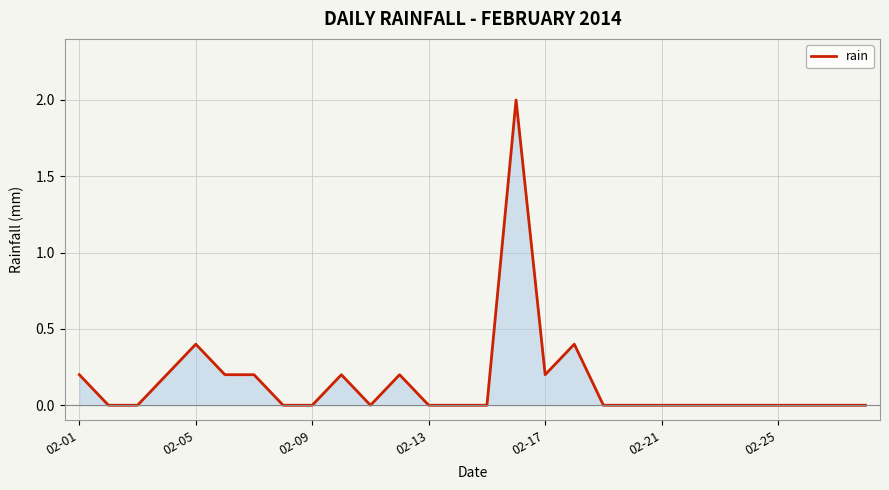

What is the greatest value displayed?

2.0